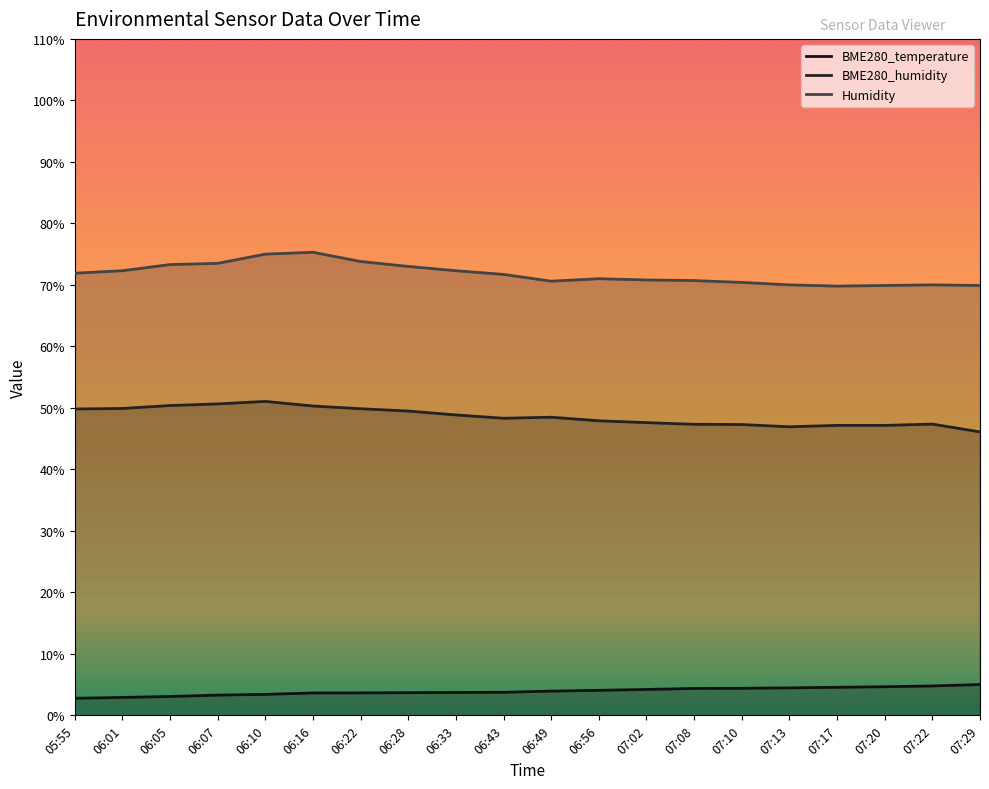

At which label is Humidity closest to 72?

05:55